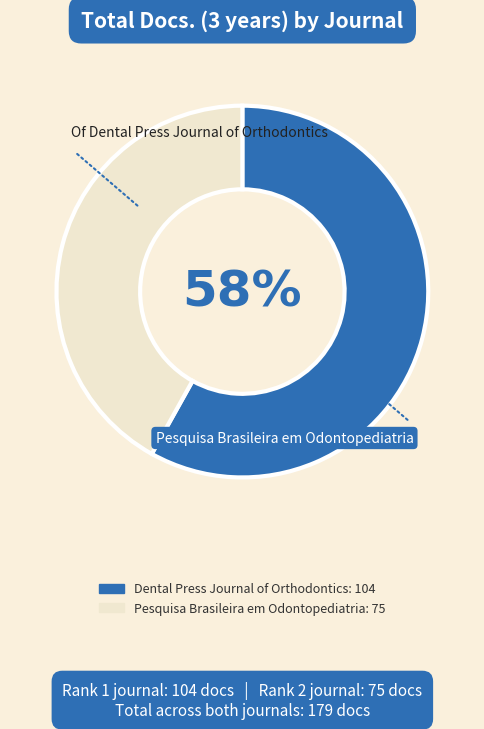

Rank the categories by value from lowest to highest.

Pesquisa Brasileira em Odontopediatria, Dental Press Journal of Orthodontics